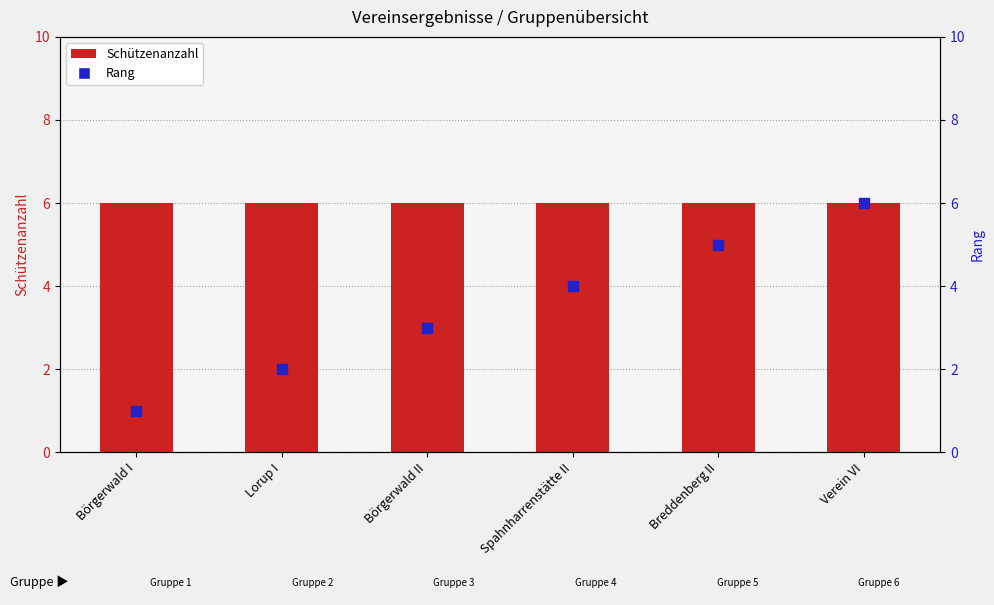

What are all the series names shown in the legend?

Schützenanzahl, Rang